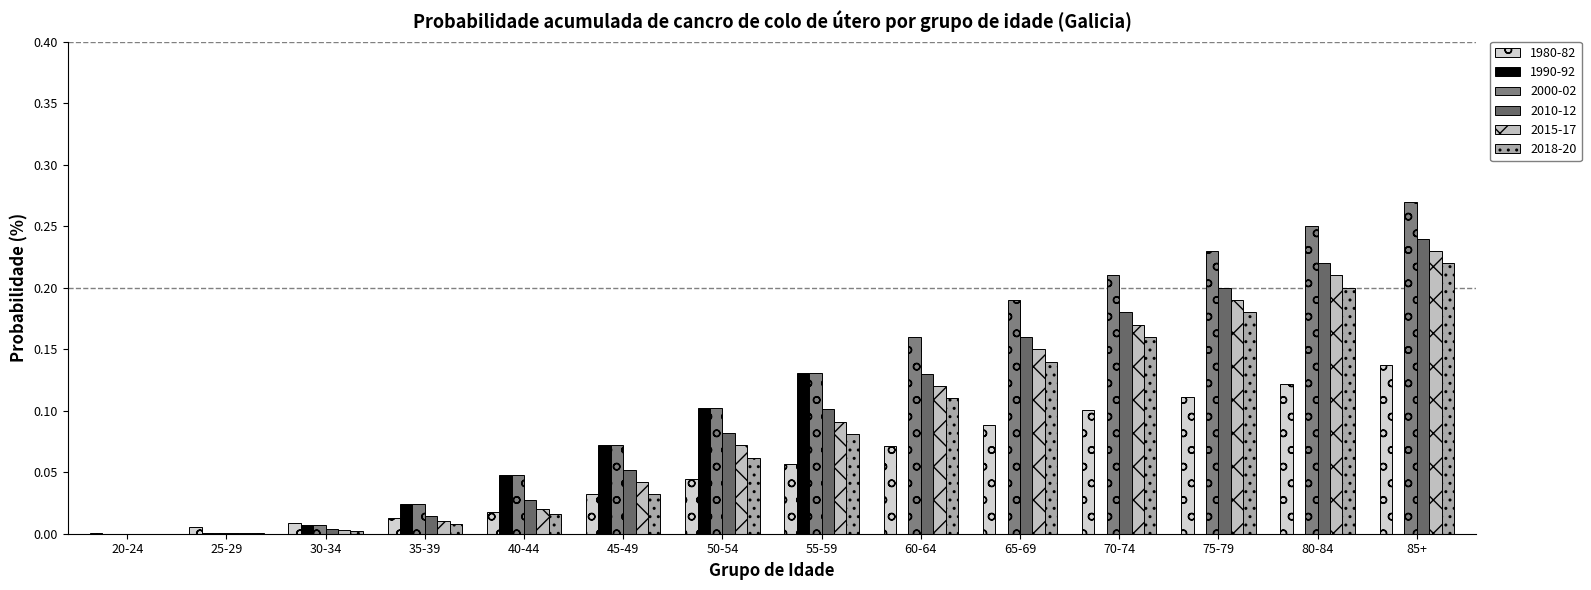

Rank the series by their maximum value, from highest to lowest.

2000-02, 2010-12, 2015-17, 2018-20, 1980-82, 1990-92